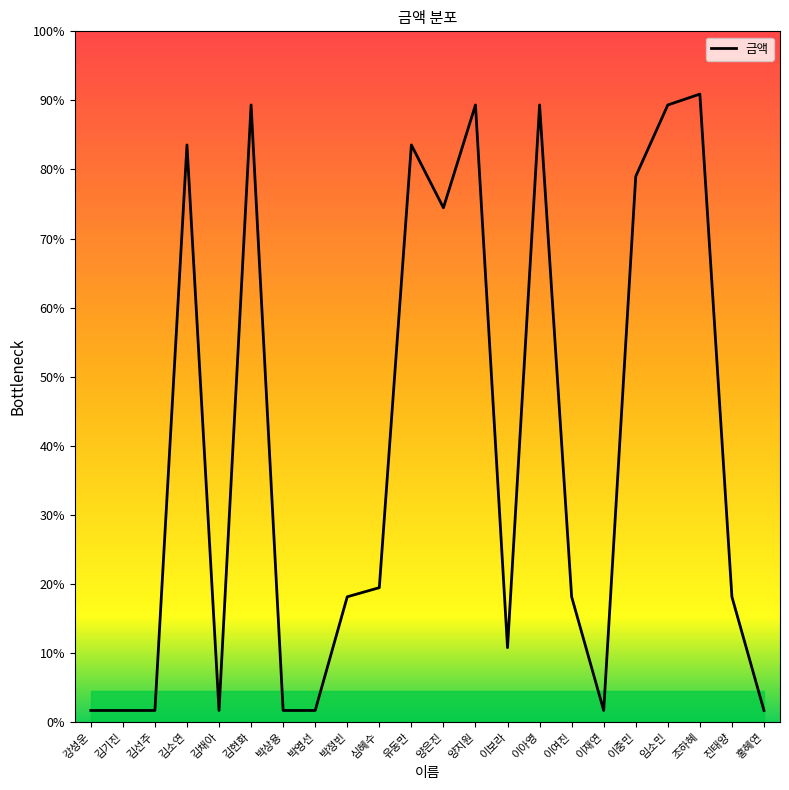

Reading left to right, list all the values displayed in this chart.

20000	20000	20000	1010000	20000	1080000	20000	20000	219000	235000	1010000	900000	1080000	130000	1080000	219000	20000	955000	1080000	1099000	219000	20000